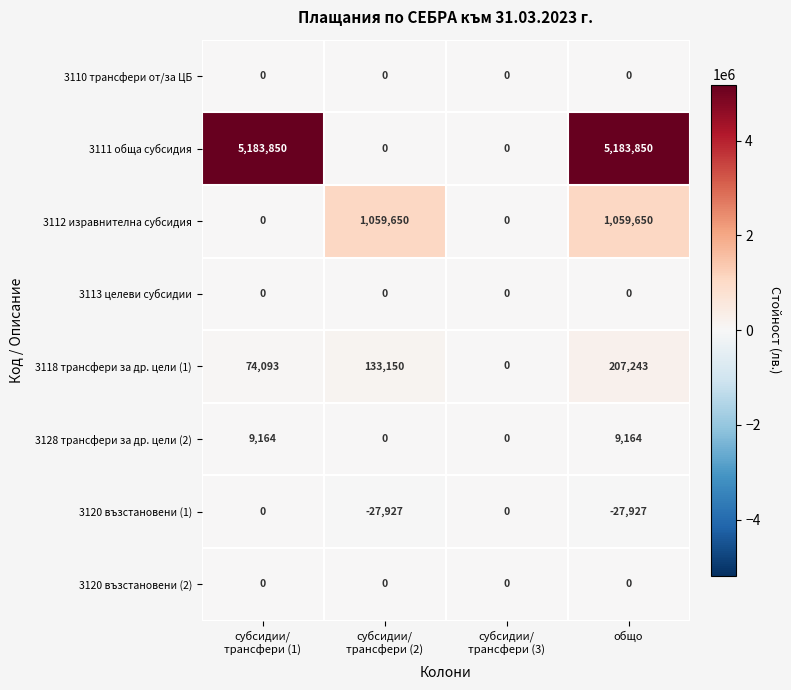

What is the spread (max minus min) of values at общо?

5211777